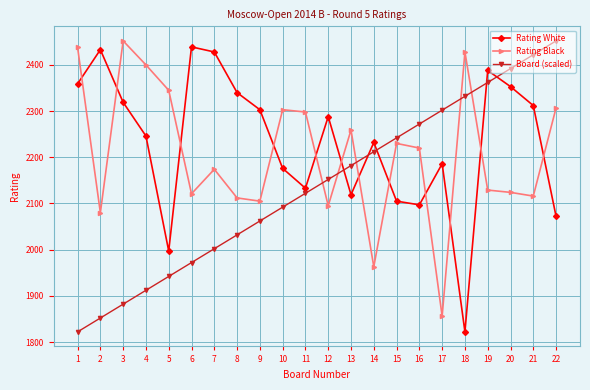

What is the difference between the second highest and second lowest values in the Board (scaled) series?

570